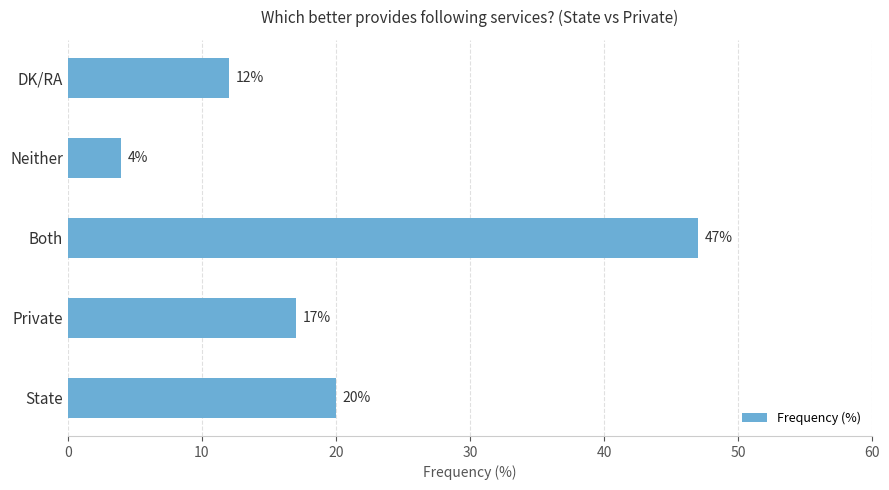

Reading bottom to top, what are all the values shown in this chart?

State=20	Private=17	Both=47	Neither=4	DK/RA=12